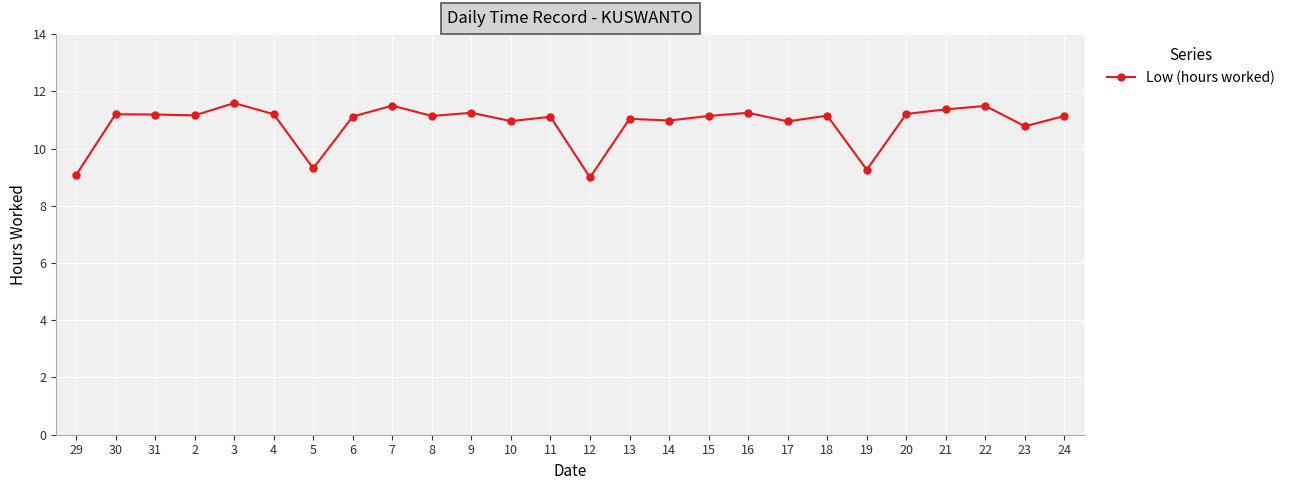

What is the difference between the maximum and minimum values?

2.6